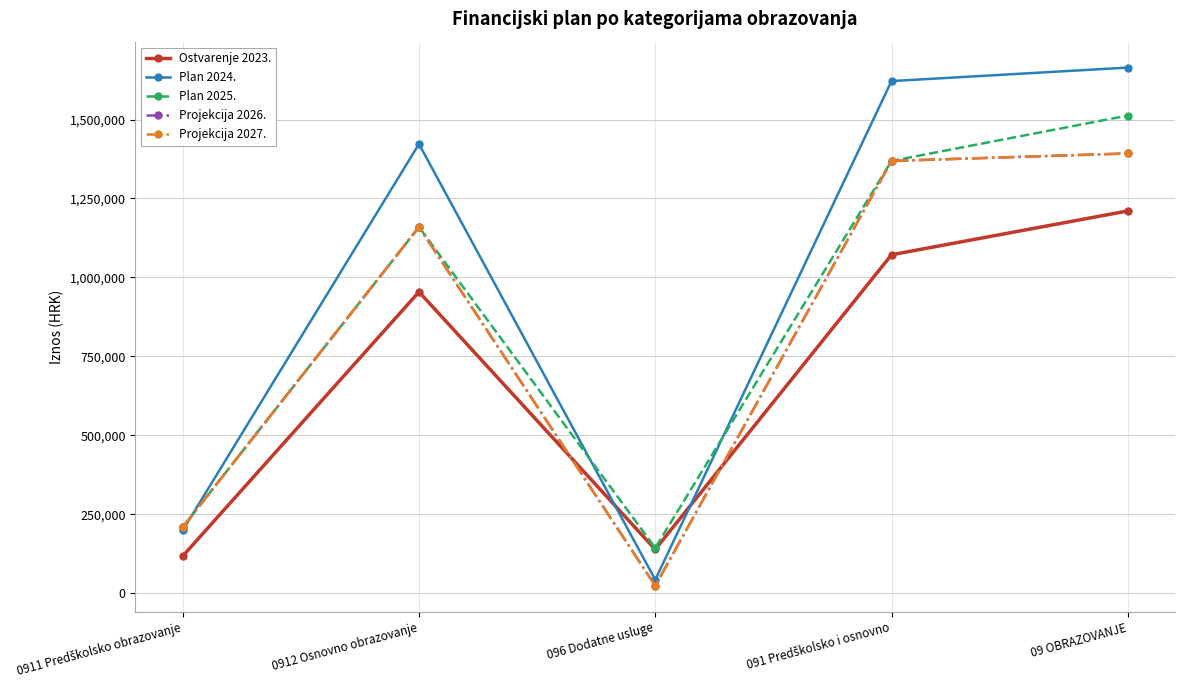

In Ostvarenje 2023., how many points are lower than both neighbors (excluding endpoints)?

1